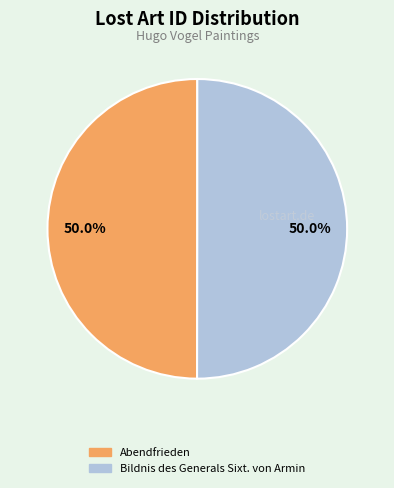

Combined, what portion of the pie is Abendfrieden and Bildnis des Generals Sixt. von Armin?

100.0%